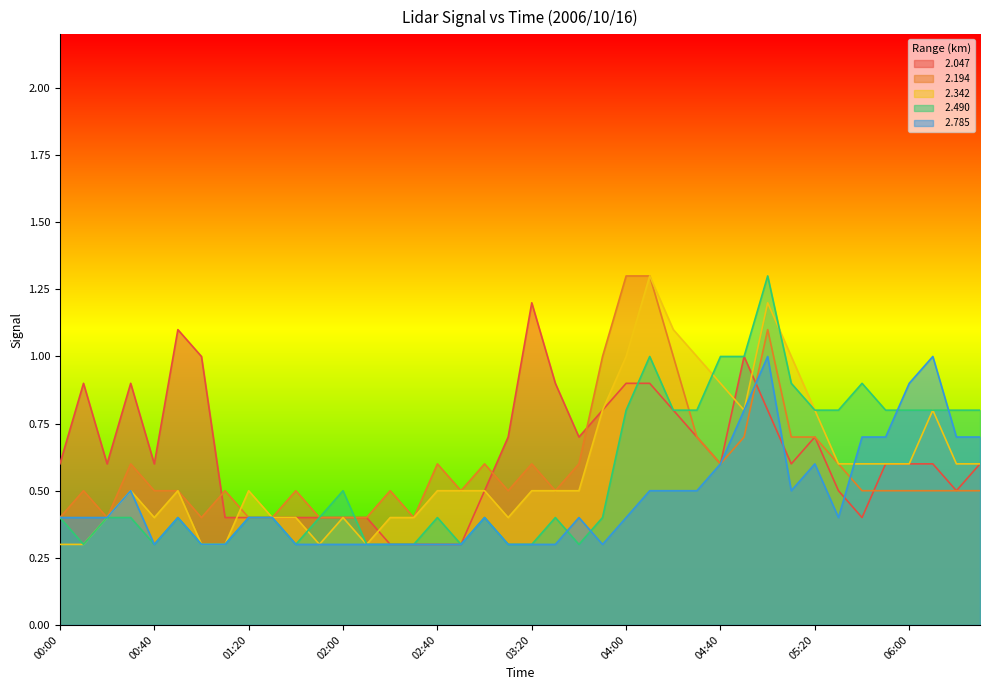

How many interior local peaks does the   2.342 series have?

7